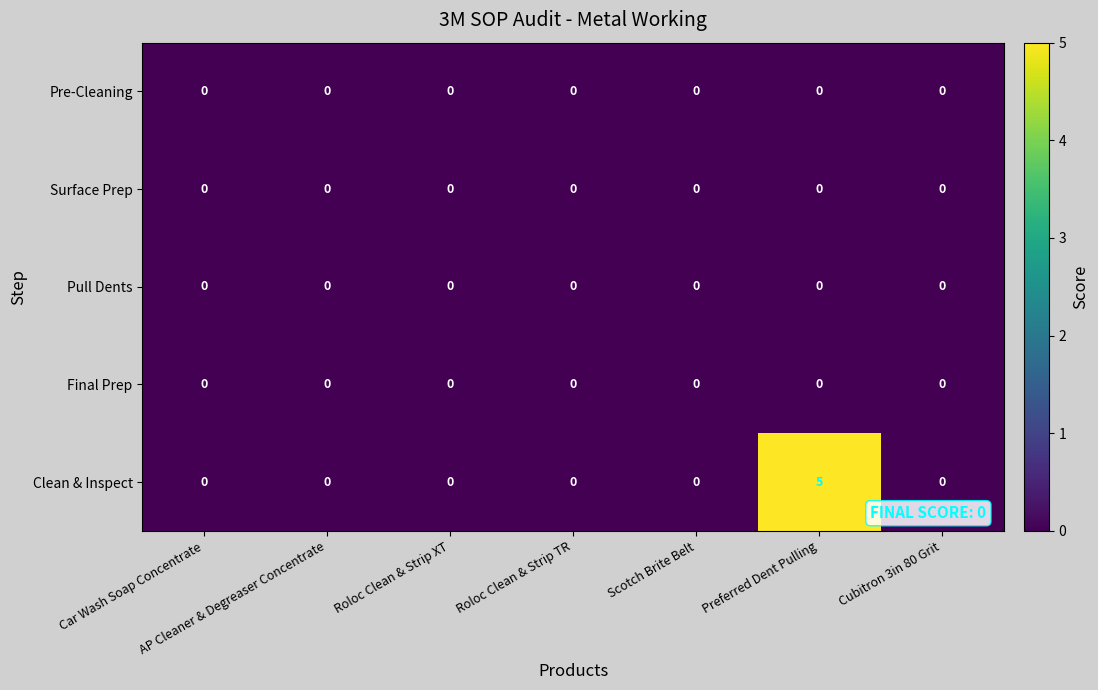

At which category is the sum across all series the highest?

Preferred Dent Pulling